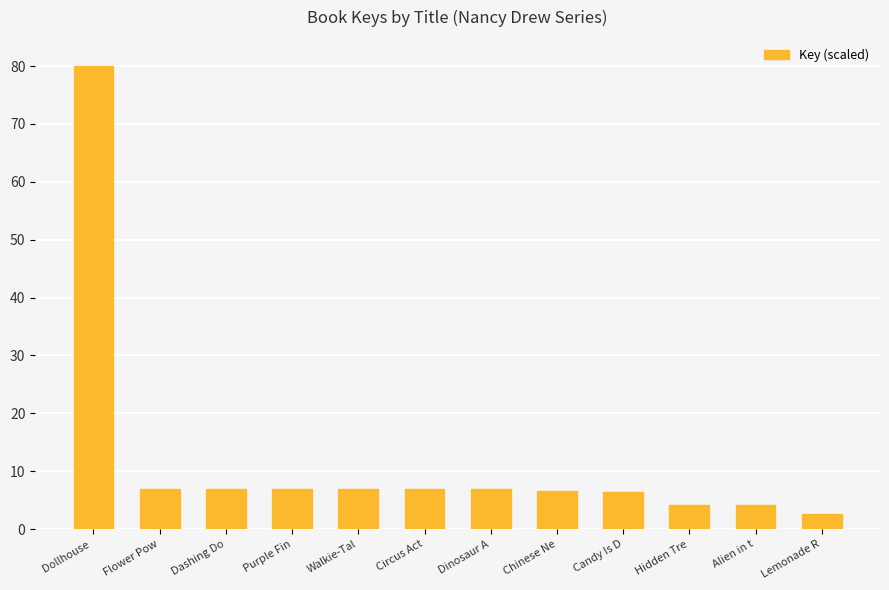

The value at Dinosaur A is 7.0. True or false?

True